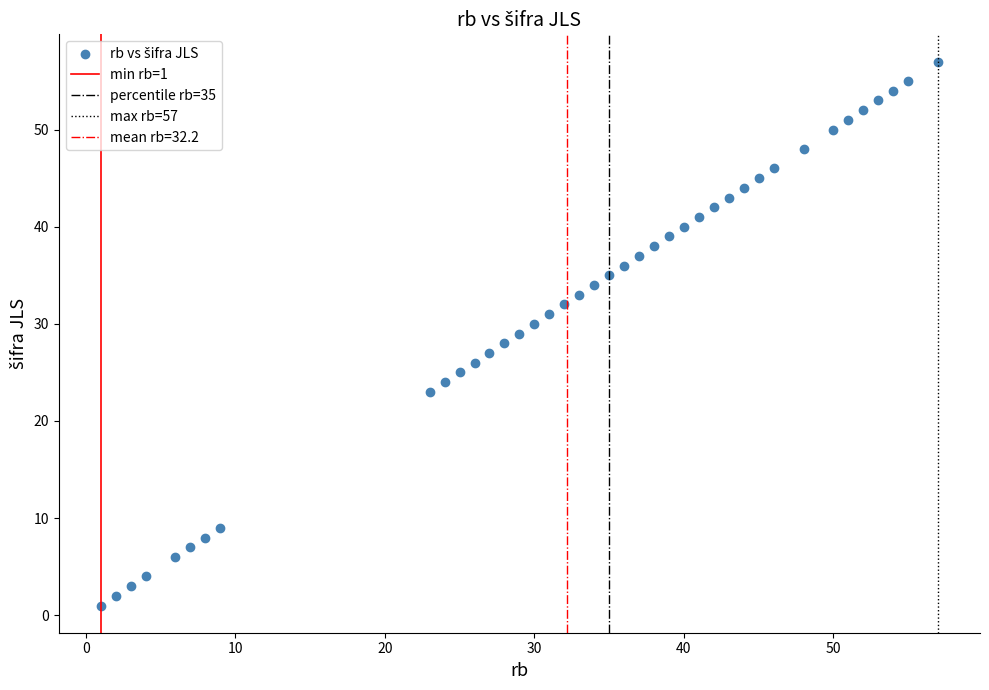

What is the range of X values (max minus min)?

56